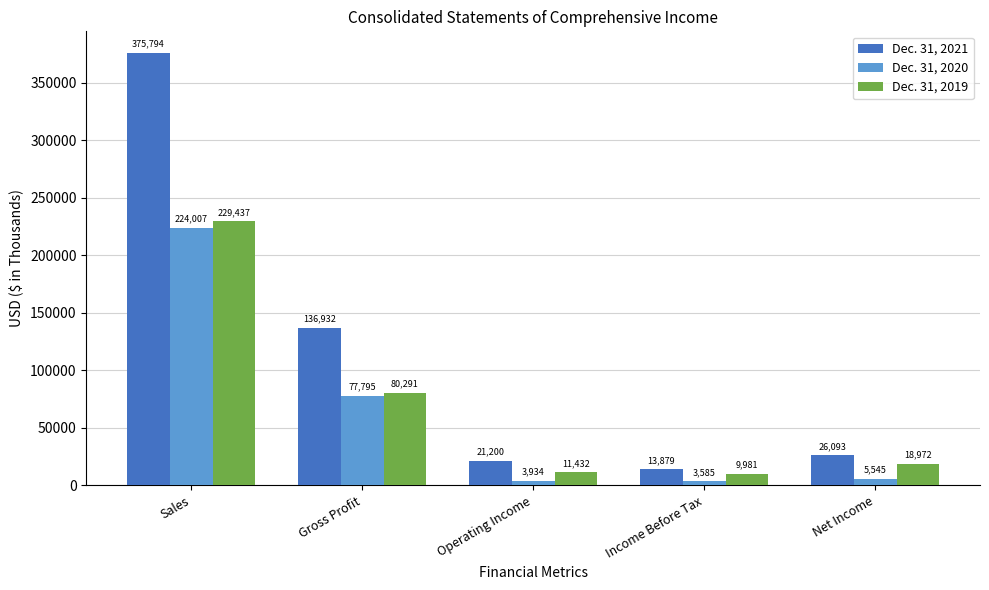

How many categories are shown in the chart?

5